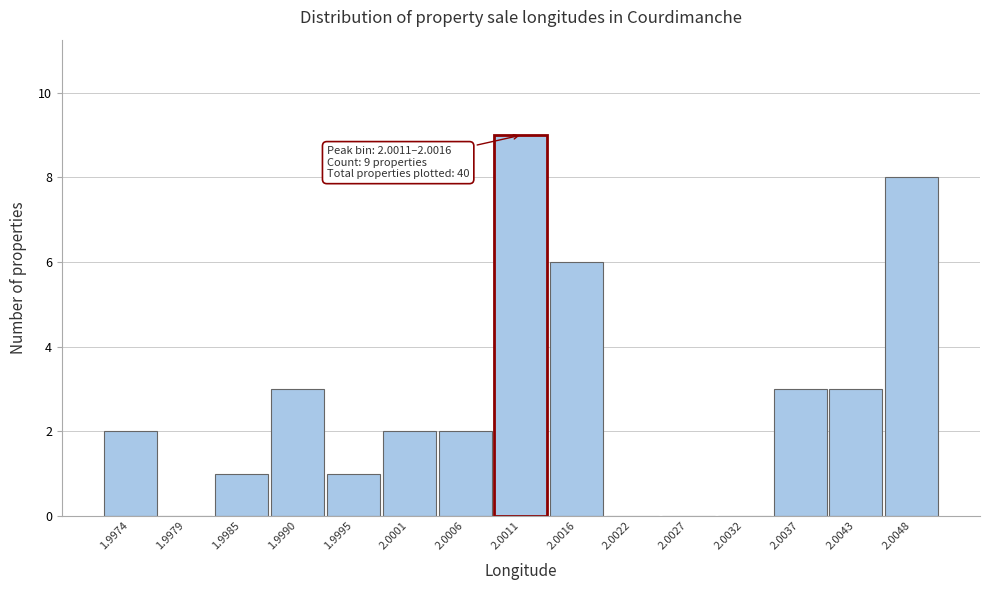

Reading left to right, what are all the values shown in this chart?

1.9974=2	1.9979=0	1.9985=1	1.9990=3	1.9995=1	2.0001=2	2.0006=2	2.0011=9	2.0016=6	2.0022=0	2.0027=0	2.0032=0	2.0037=3	2.0043=3	2.0048=8